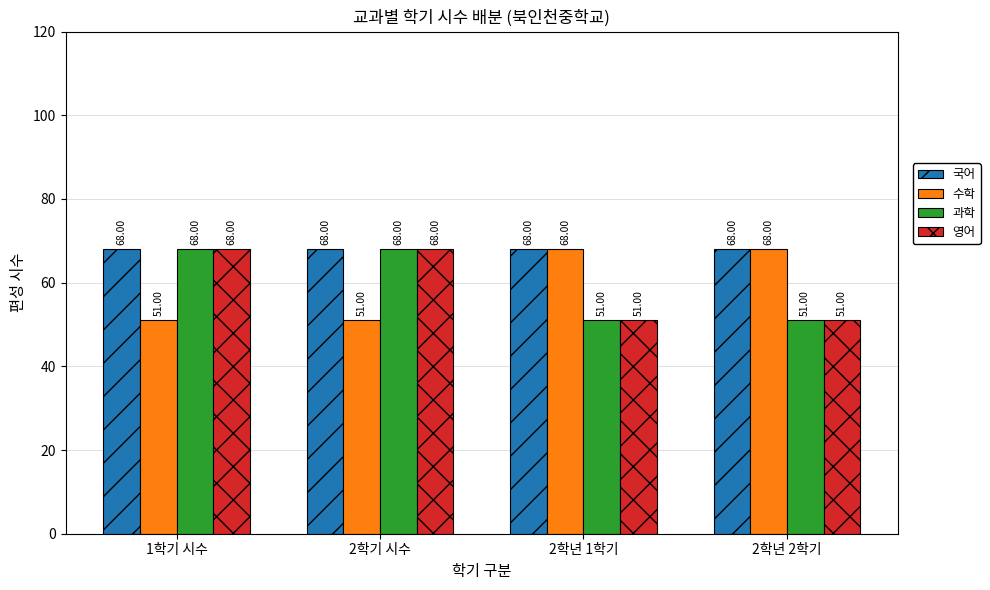

What is the difference between the 과학 values at 1학기 시수 and 2학년 2학기?

17